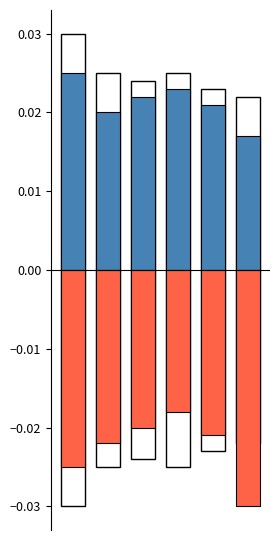

The Negative series shows -0.0 at 5. True or false?

False